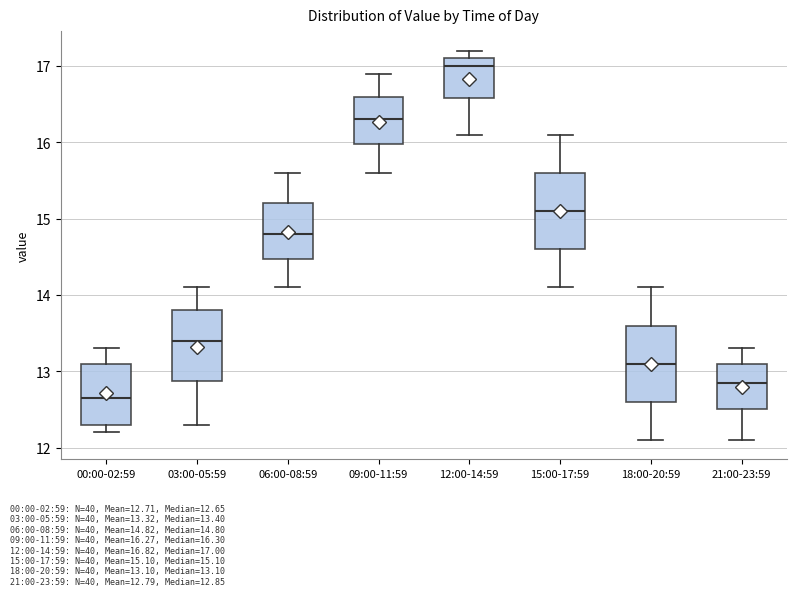

Which box's median line is the lowest?

00:00-02:59